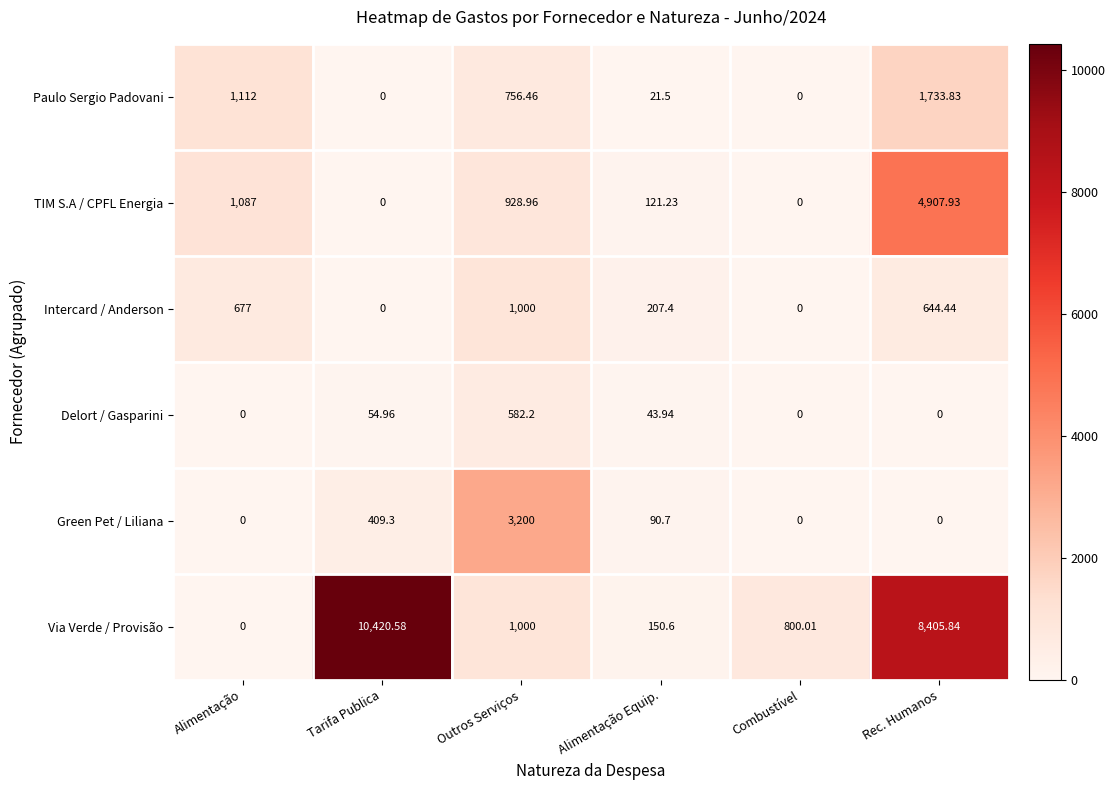

At which category is the sum across all series the highest?

Rec. Humanos